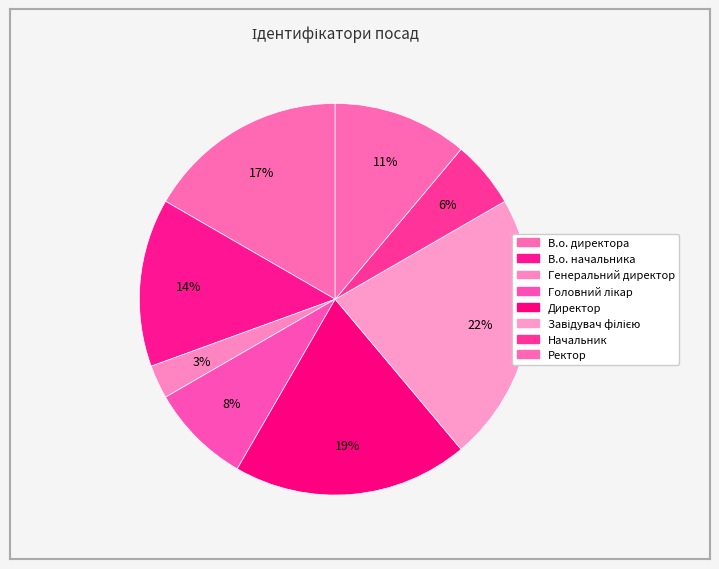

Is the sum of В.о. начальника and Директор greater than half?

No